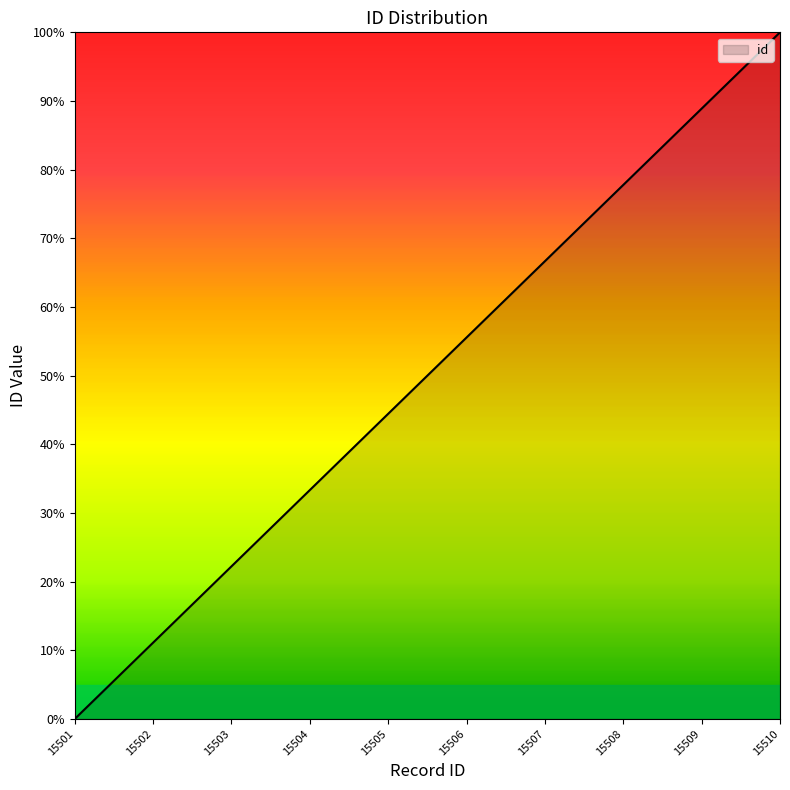

Reading left to right, what are all the values shown in this chart?

15501=0.0	15502=11.1	15503=22.2	15504=33.3	15505=44.4	15506=55.6	15507=66.7	15508=77.8	15509=88.9	15510=100.0